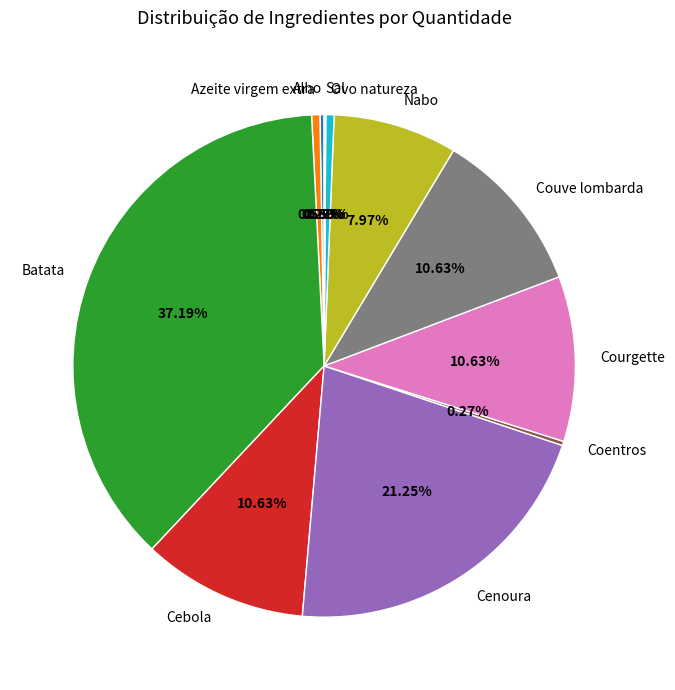

Does Ovo natureza account for over 50% of the chart?

No